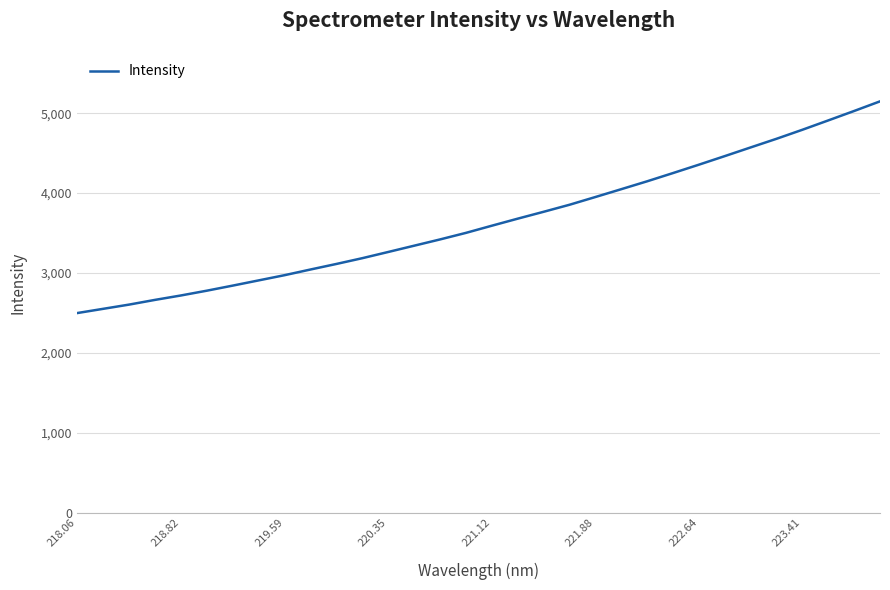

What is the smallest value displayed?

2498.3